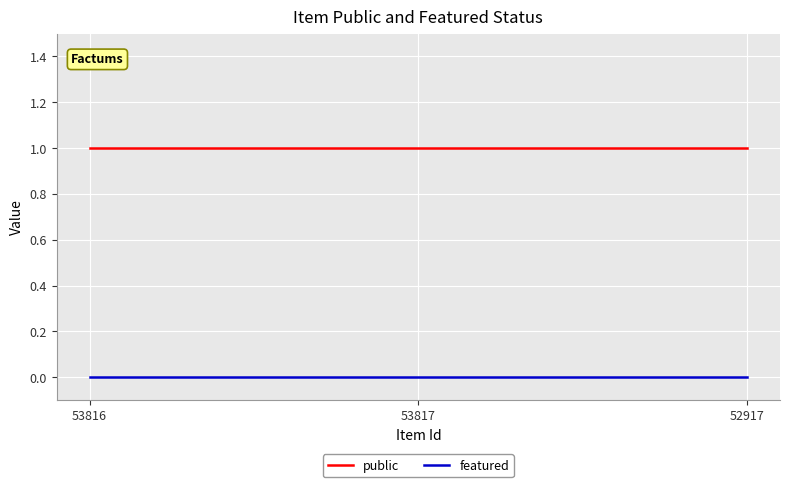

Is it true that public equals 1 at 52917?

True